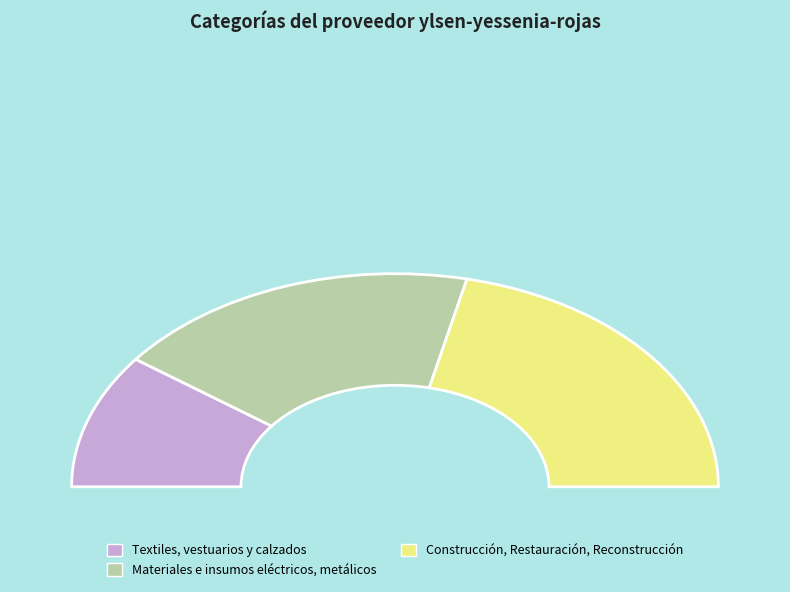

How many segments does this pie chart have?

3